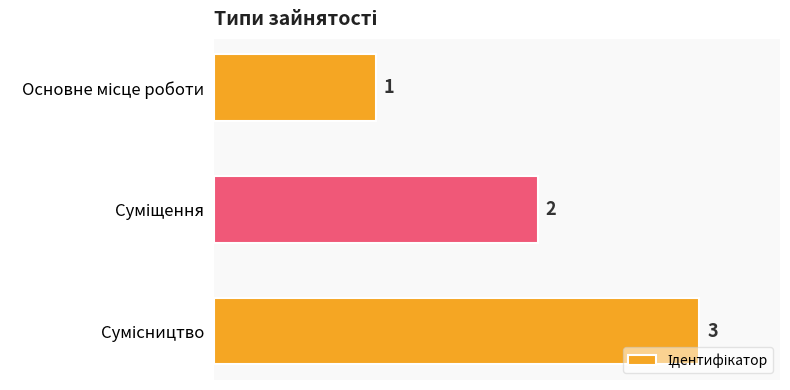

Count the values in the range 1 to 3.

3